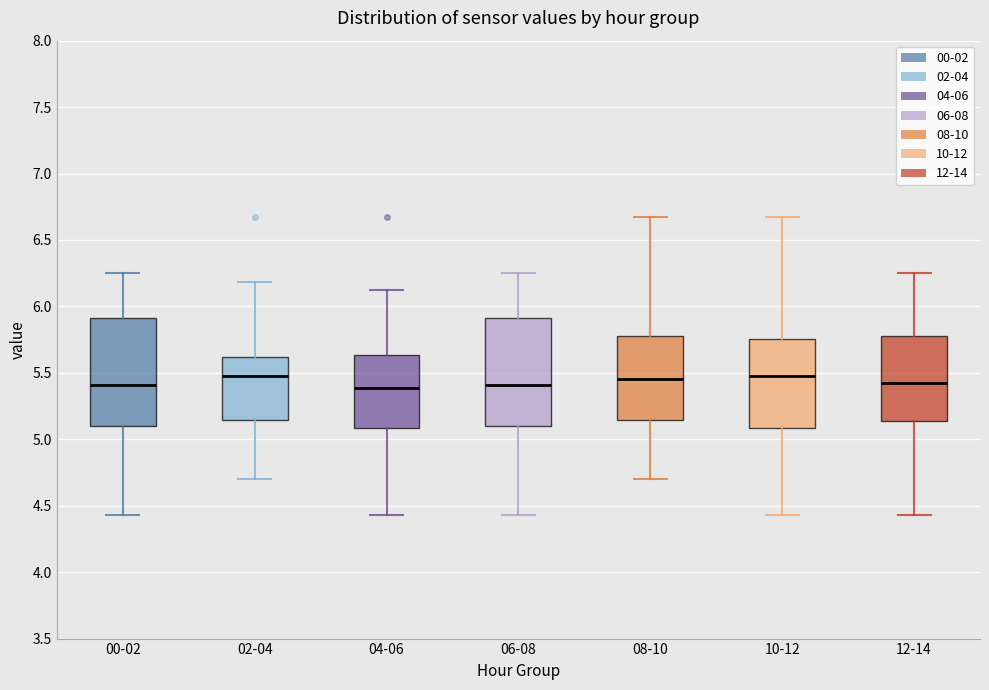

Reading left to right, transcribe this box plot: for each box, give where its median line is, the range the box spans, and where its two whiskers end, as read against the y-axis. The values are not printed on the chart, so give them approximately, as read against the axis.

00-02: median 5.40, box 5.10 to 5.90, whiskers 4.45 to 6.25
02-04: median 5.50, box 5.15 to 5.60, whiskers 4.70 to 6.20
04-06: median 5.40, box 5.10 to 5.65, whiskers 4.45 to 6.10
06-08: median 5.40, box 5.10 to 5.90, whiskers 4.45 to 6.25
08-10: median 5.45, box 5.15 to 5.80, whiskers 4.70 to 6.65
10-12: median 5.50, box 5.10 to 5.75, whiskers 4.45 to 6.65
12-14: median 5.45, box 5.15 to 5.80, whiskers 4.45 to 6.25